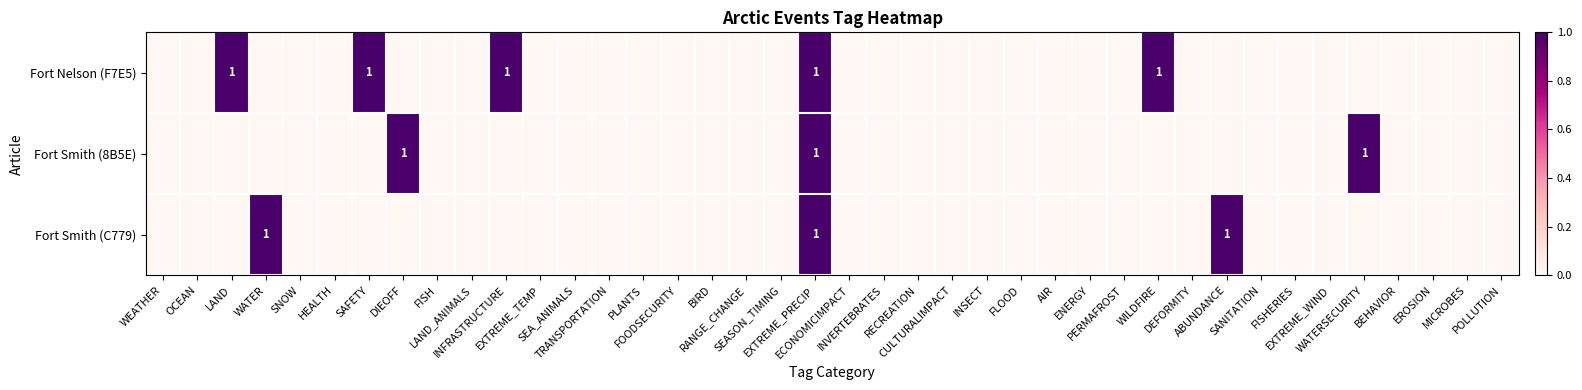

How many data points in Fort Smith (C779) are above 0?

3